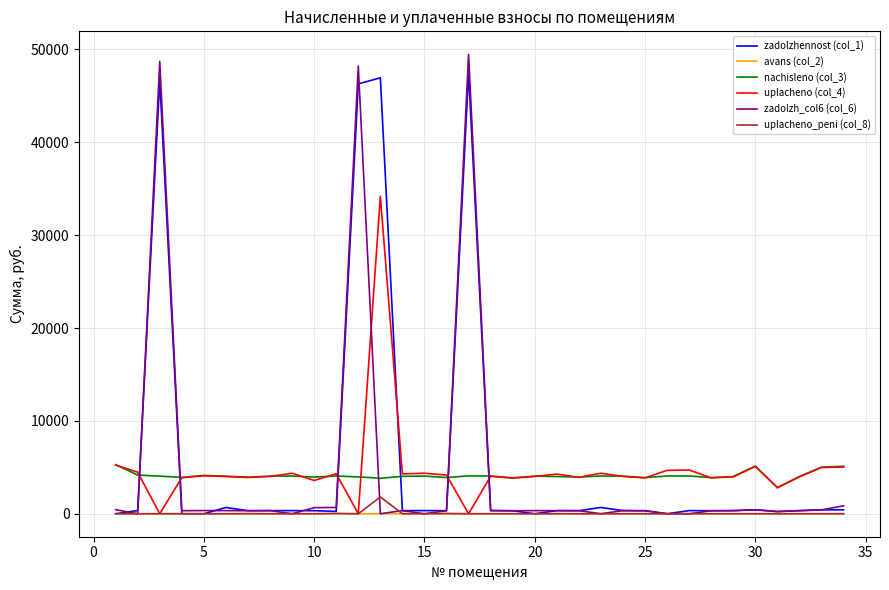

What is the maximum value for zadolzh_col6 (col_6)?

49478.3